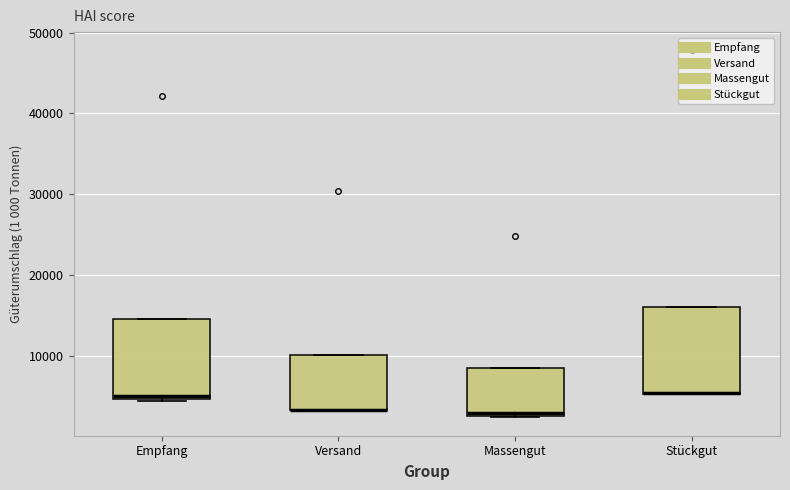

Where is the upper edge of the box for Empfang on the y-axis? The values are not printed on the chart, so give them approximately, as read against the axis.

15000